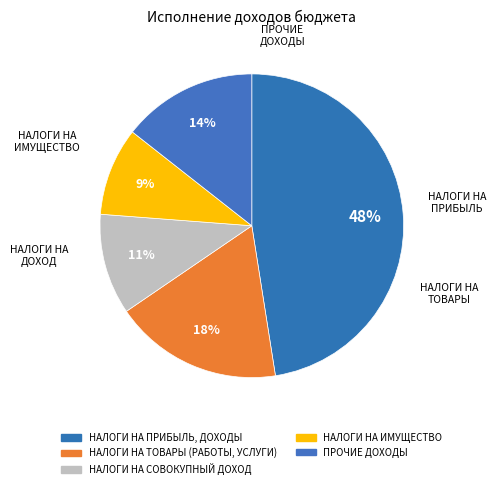

What is the largest slice in the pie chart?

НАЛОГИ НА ПРИБЫЛЬ, ДОХОДЫ